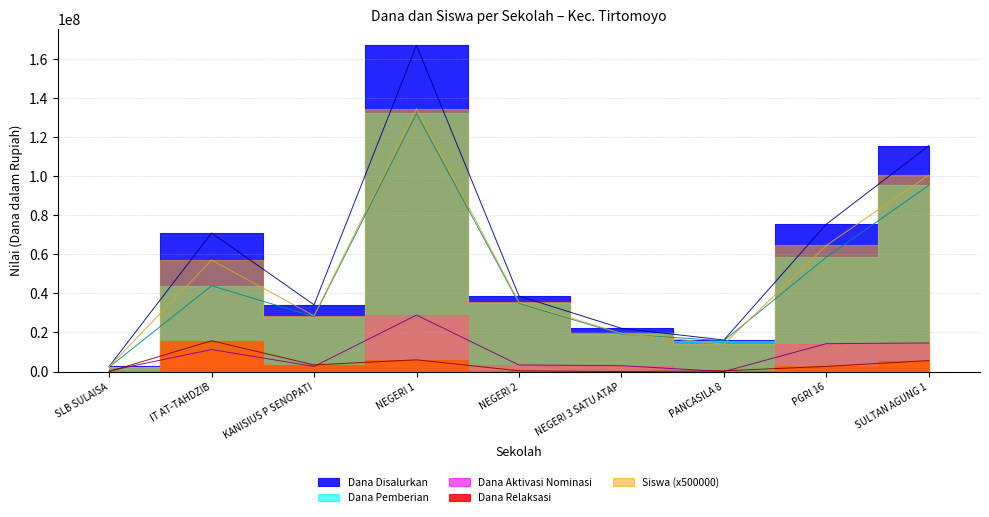

How many categories are shown in the chart?

9